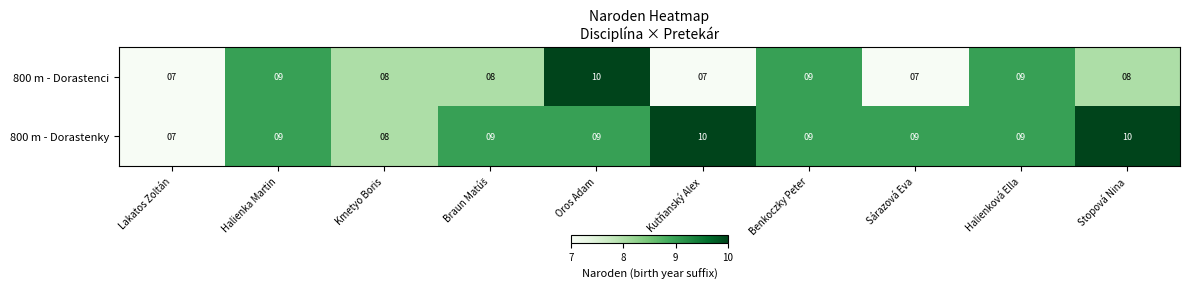

What is the greatest value displayed?

10